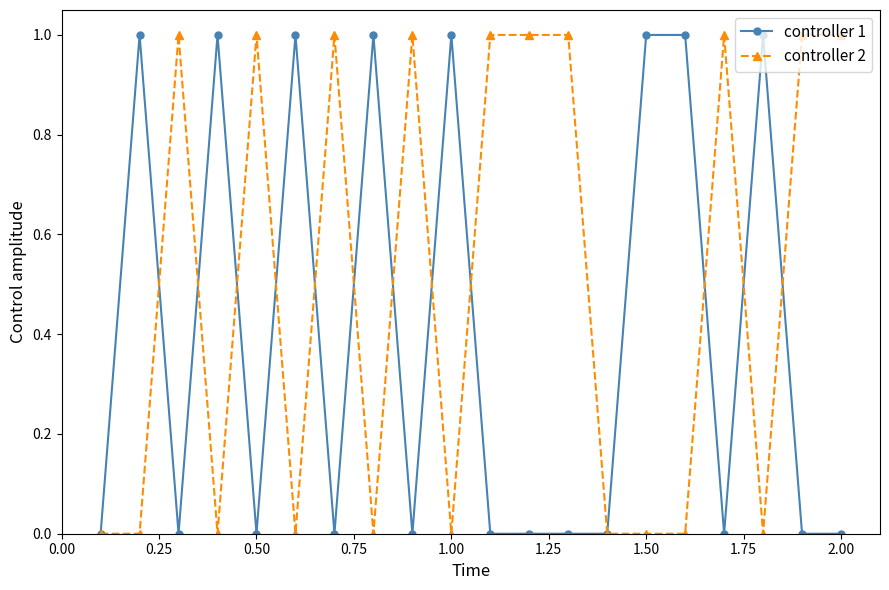

True or false: controller 1 has more than 0 points higher than both neighbors.

True